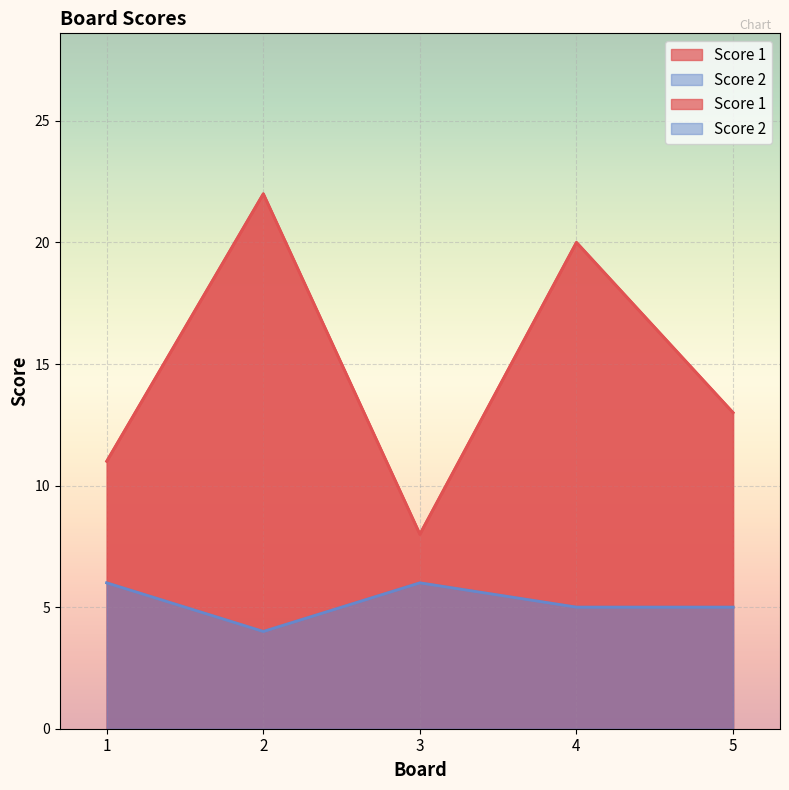

How many data points does each series have?

5